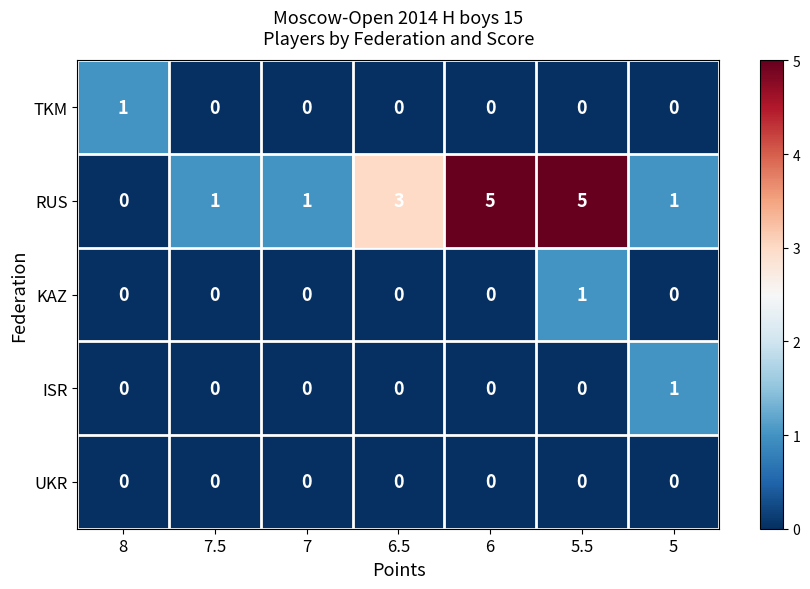

Is the value of TKM at 6 greater than the value of KAZ at 5.5?

No